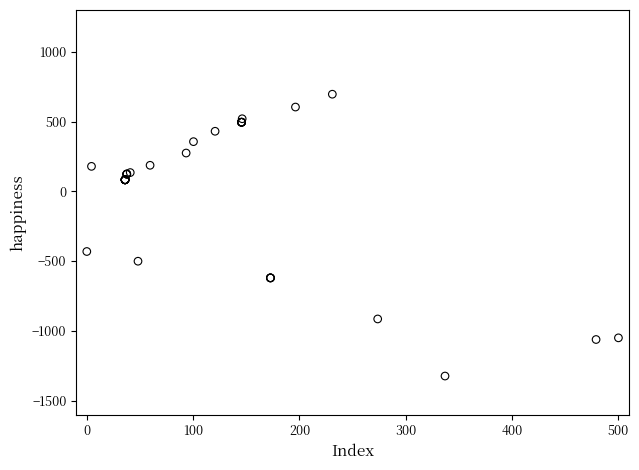

What Y value in the scatter plot is closest to -313?

-431.2